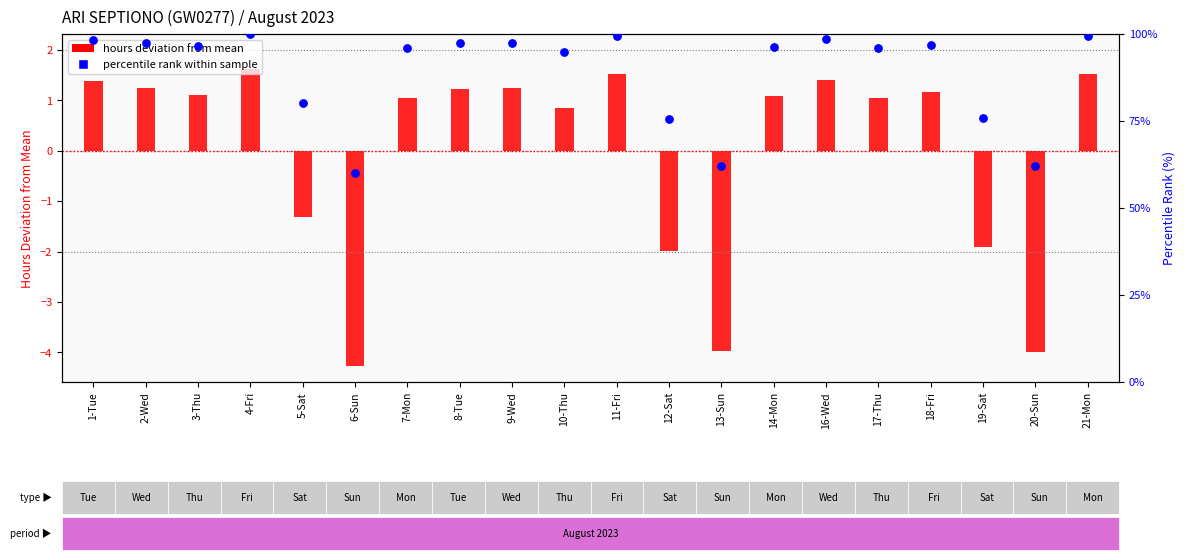

Is the value of hours deviation from mean at 4-Fri greater than the value of percentile rank within sample at 16-Wed?

No